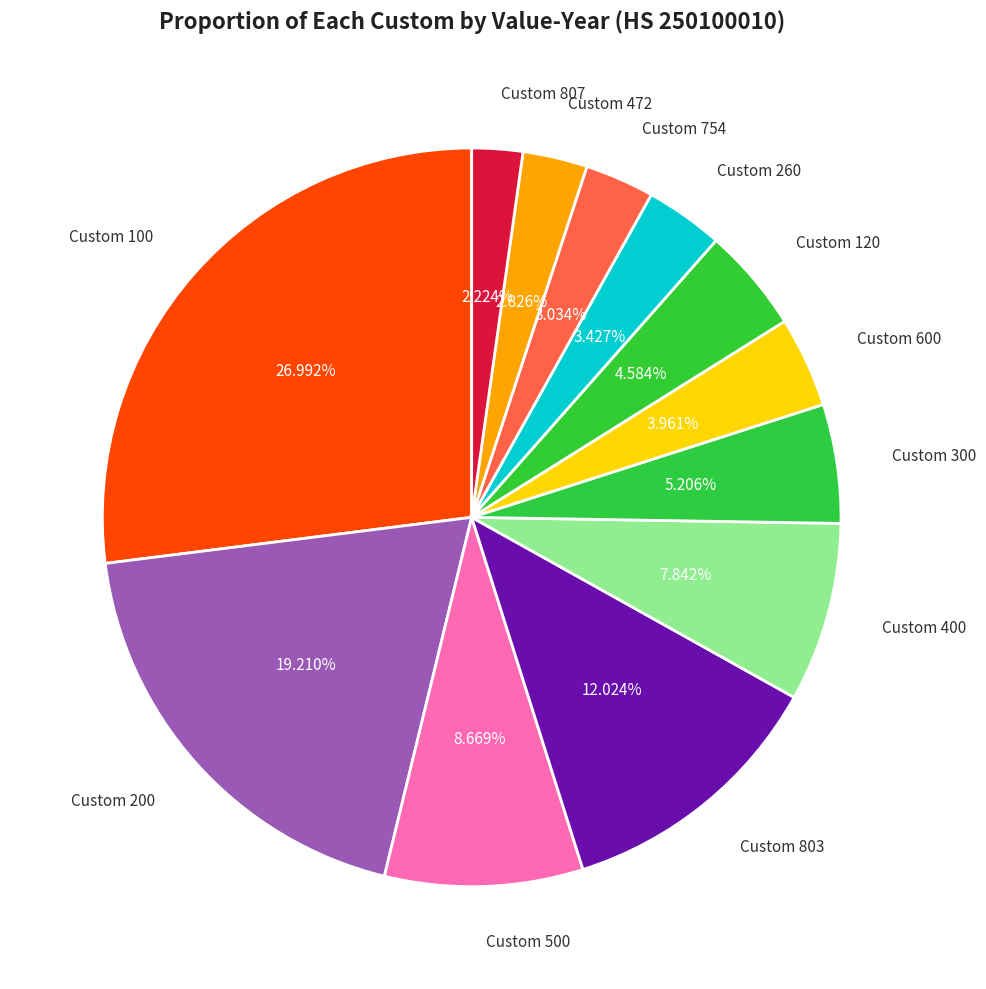

How many segments does this pie chart have?

12